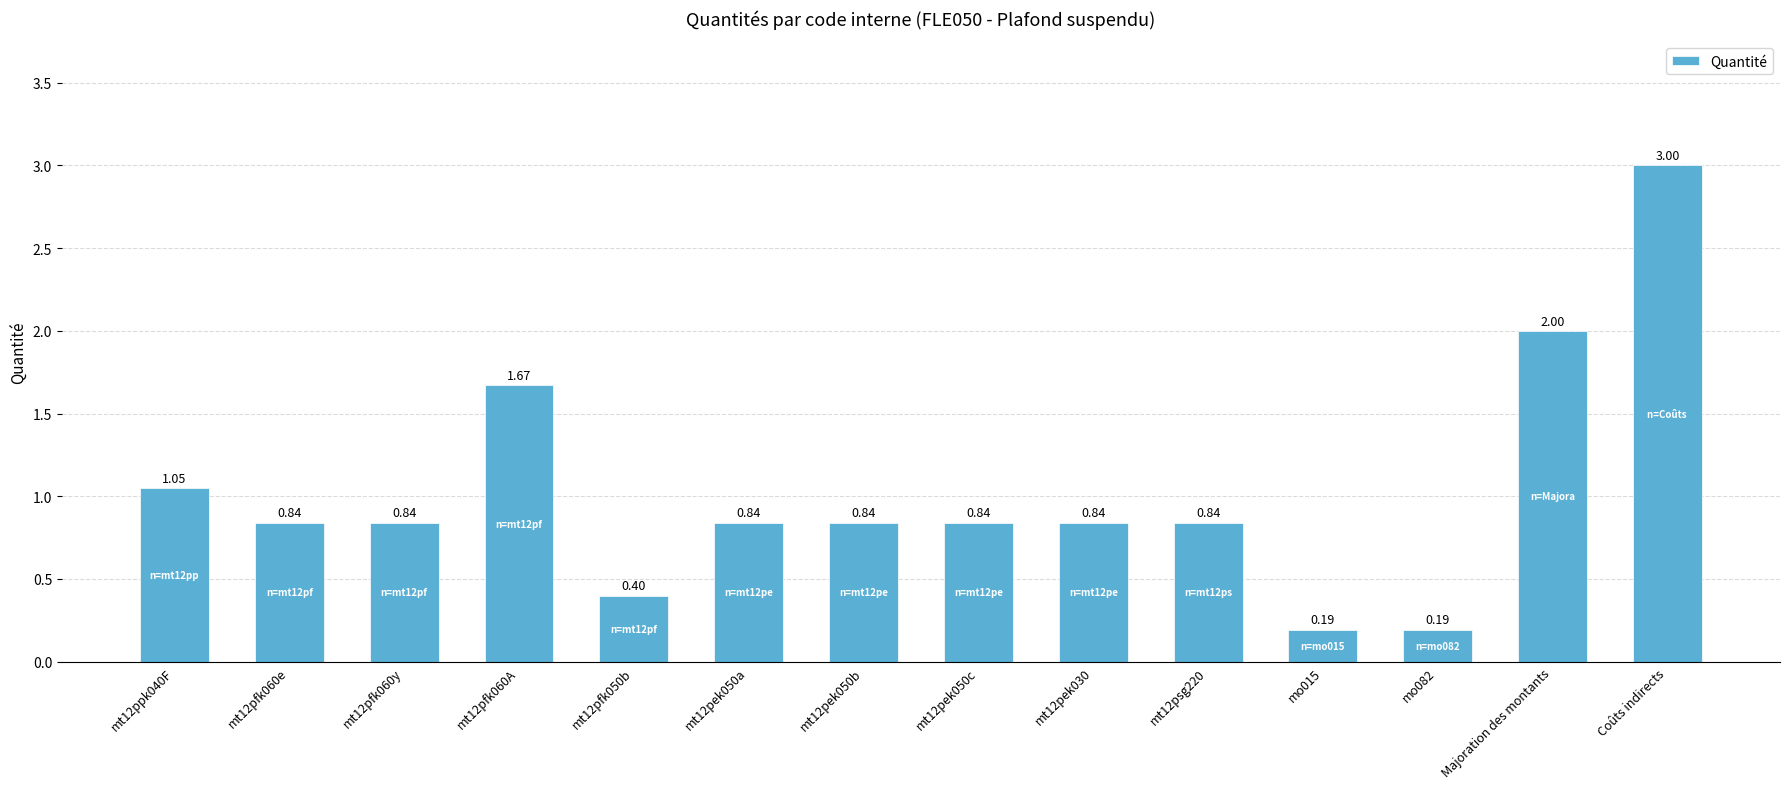

What is the sum of the values at mo082 and mt12pfk060A?

1.9